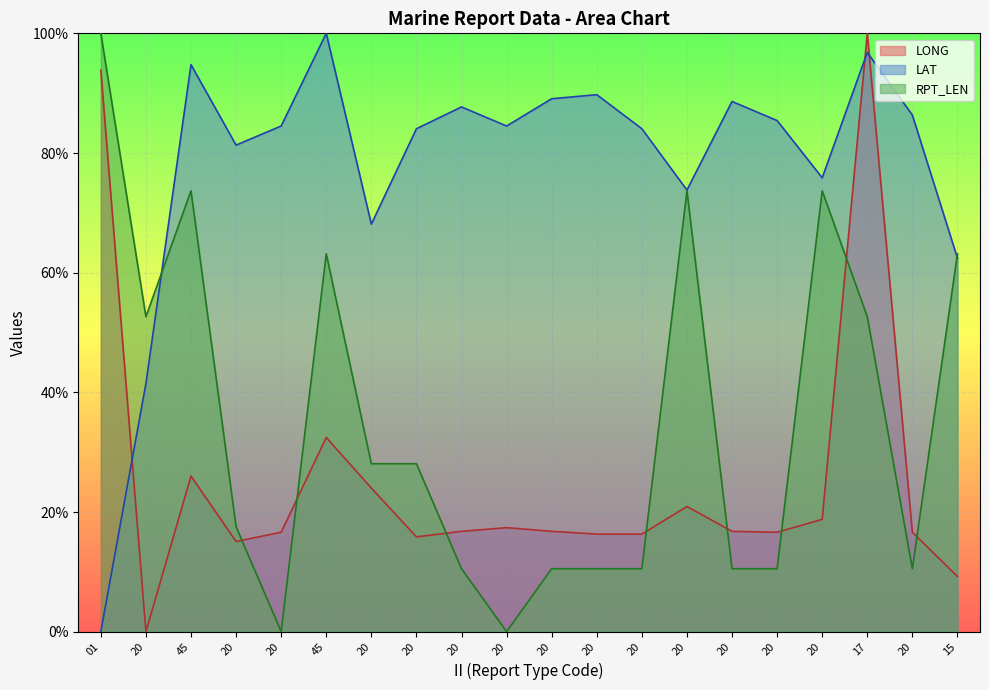

How many distinct data groups are displayed?

3